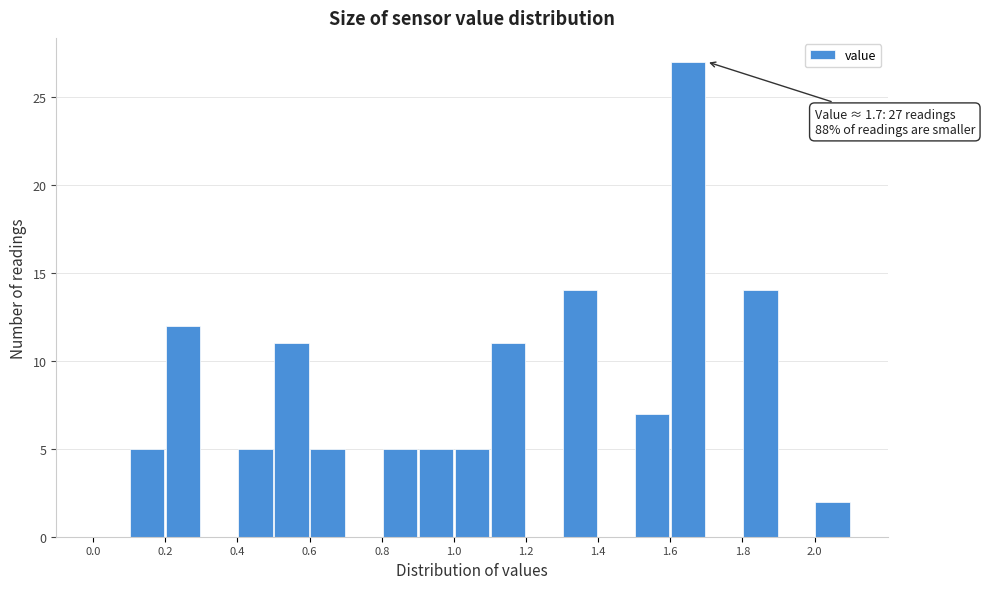

Which range on the x-axis has the tallest bar?

1.6 to 1.7